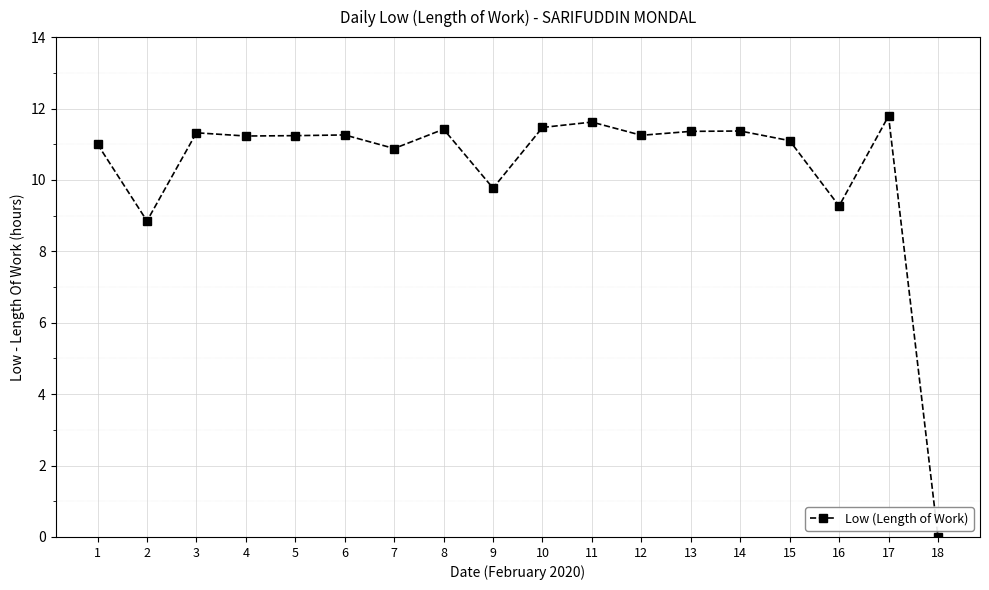

What is the approximate value at 1?

11.0